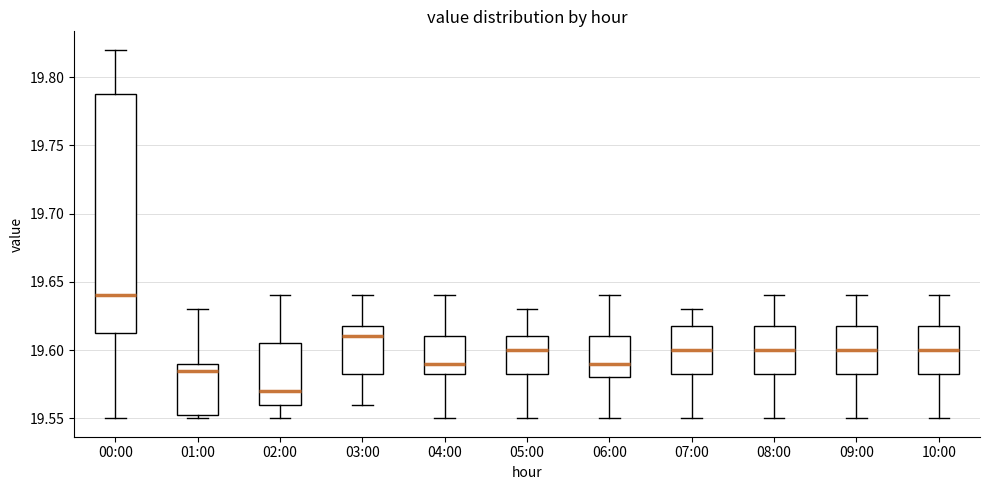

Reading left to right, read every box against the y-axis: the position of its median line, the range the box covers, and the ends of its whiskers. The values are not printed on the chart, so give them approximately, as read against the axis.

00:00: median 19.640, box 19.615 to 19.790, whiskers 19.550 to 19.820
01:00: median 19.585, box 19.555 to 19.590, whiskers 19.550 to 19.630
02:00: median 19.570, box 19.560 to 19.605, whiskers 19.550 to 19.640
03:00: median 19.610, box 19.585 to 19.620, whiskers 19.560 to 19.640
04:00: median 19.590, box 19.585 to 19.610, whiskers 19.550 to 19.640
05:00: median 19.600, box 19.585 to 19.610, whiskers 19.550 to 19.630
06:00: median 19.590, box 19.580 to 19.610, whiskers 19.550 to 19.640
07:00: median 19.600, box 19.585 to 19.620, whiskers 19.550 to 19.630
08:00: median 19.600, box 19.585 to 19.620, whiskers 19.550 to 19.640
09:00: median 19.600, box 19.585 to 19.620, whiskers 19.550 to 19.640
10:00: median 19.600, box 19.585 to 19.620, whiskers 19.550 to 19.640